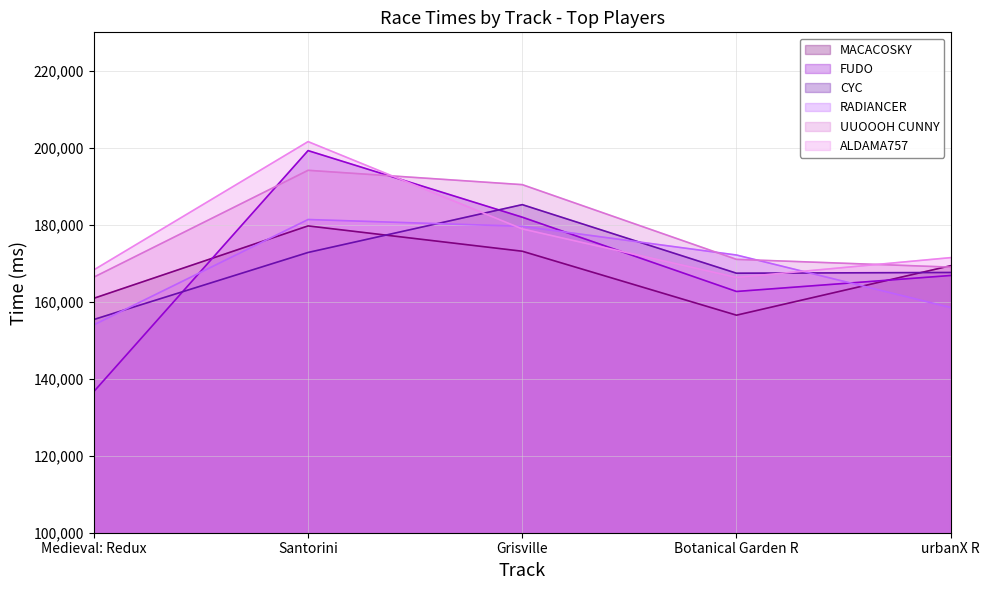

What is the label of the 3rd point from the right?

Grisville